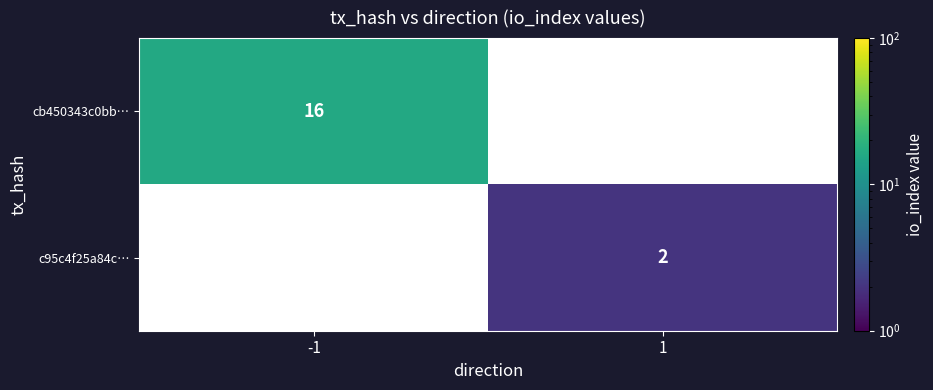

Is the value of cb450343c0bb… at -1 greater than the value of c95c4f25a84c… at 1?

Yes